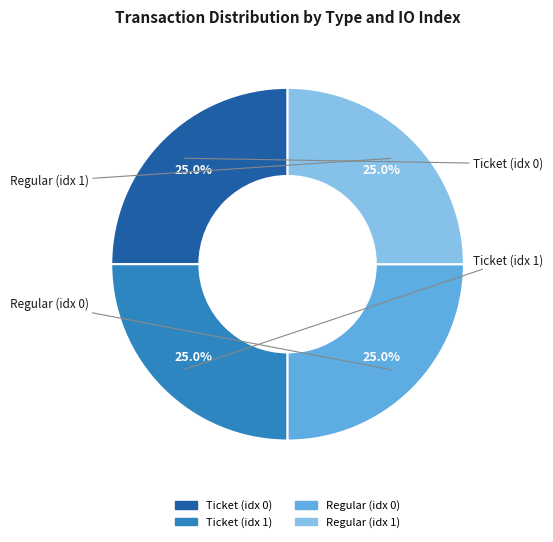

Does any single category account for the majority?

No